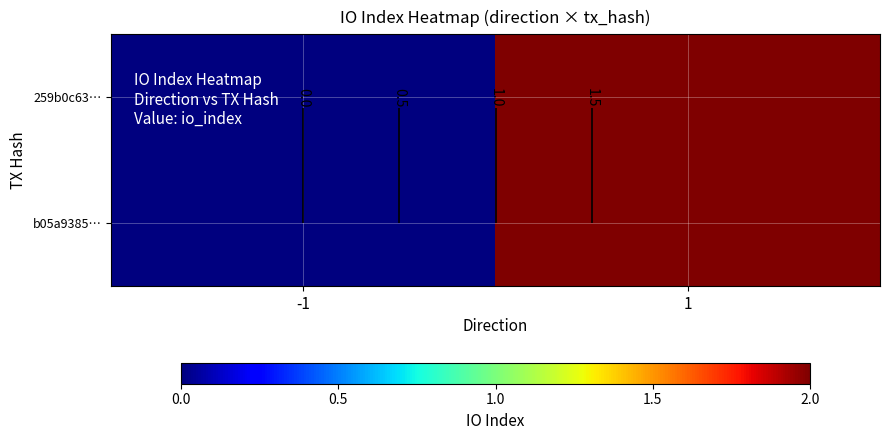

At 1, list the series in order from smallest to largest.

259b0c63…, b05a9385…